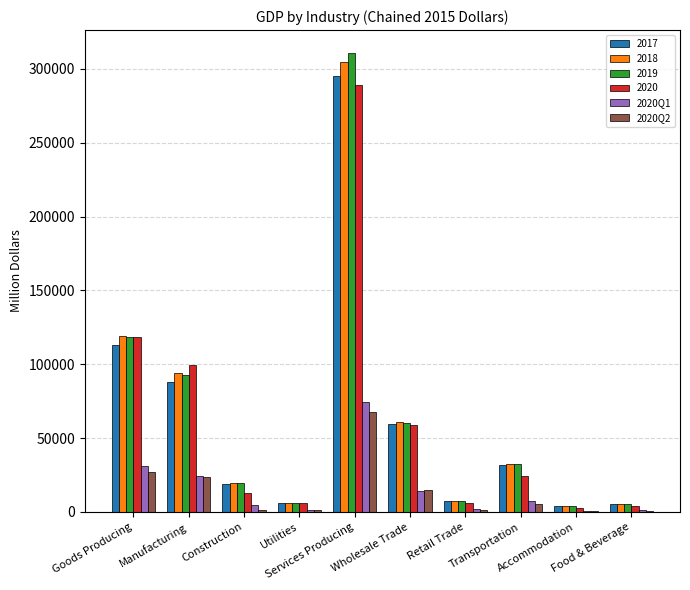

Is the value of 2020Q1 at Accommodation greater than the value of 2020Q2 at Manufacturing?

No